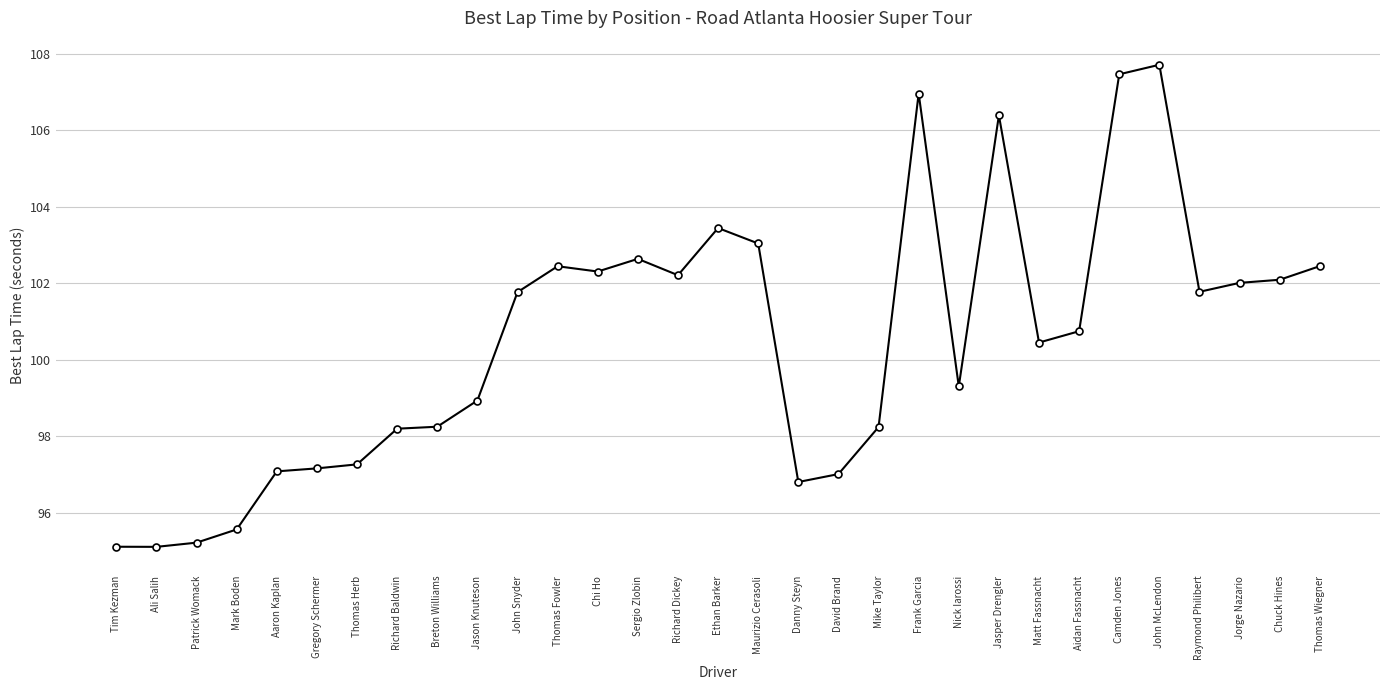

What is the label of the 12th point from the left?

Thomas Fowler